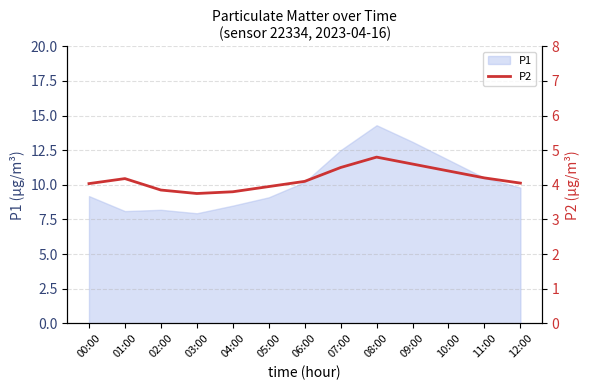

Between 06:00 and 04:00, which is larger?

06:00